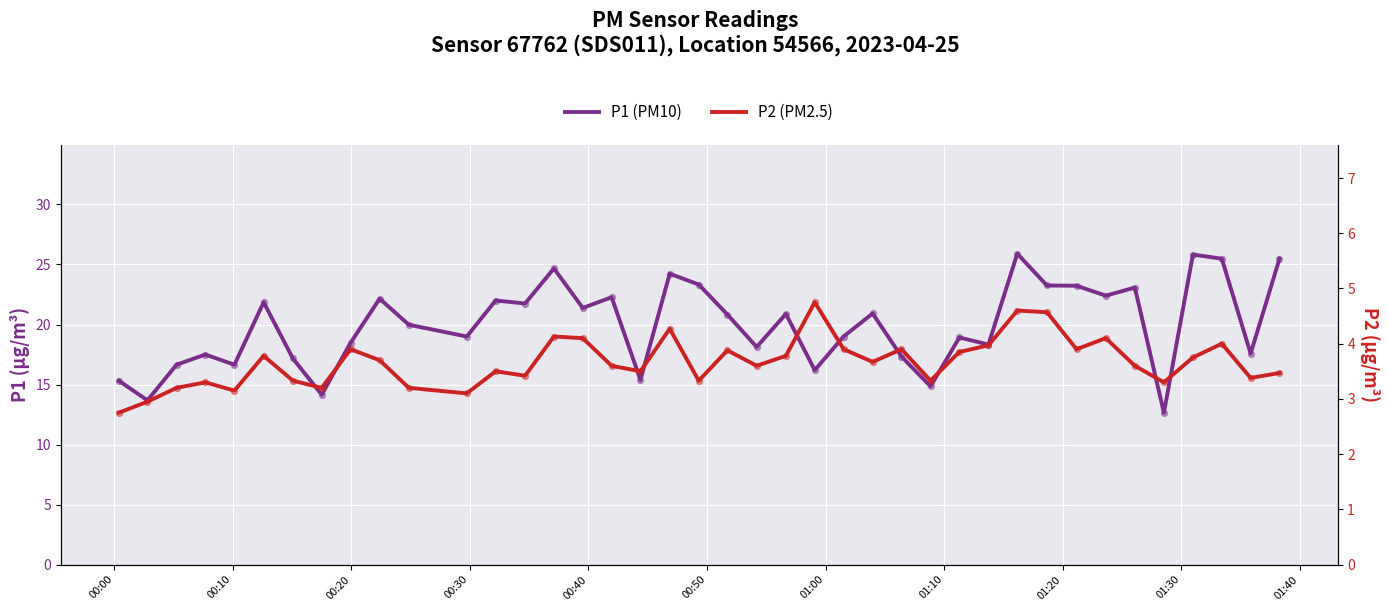

Which series contains the highest Y value?

P1 (PM10)